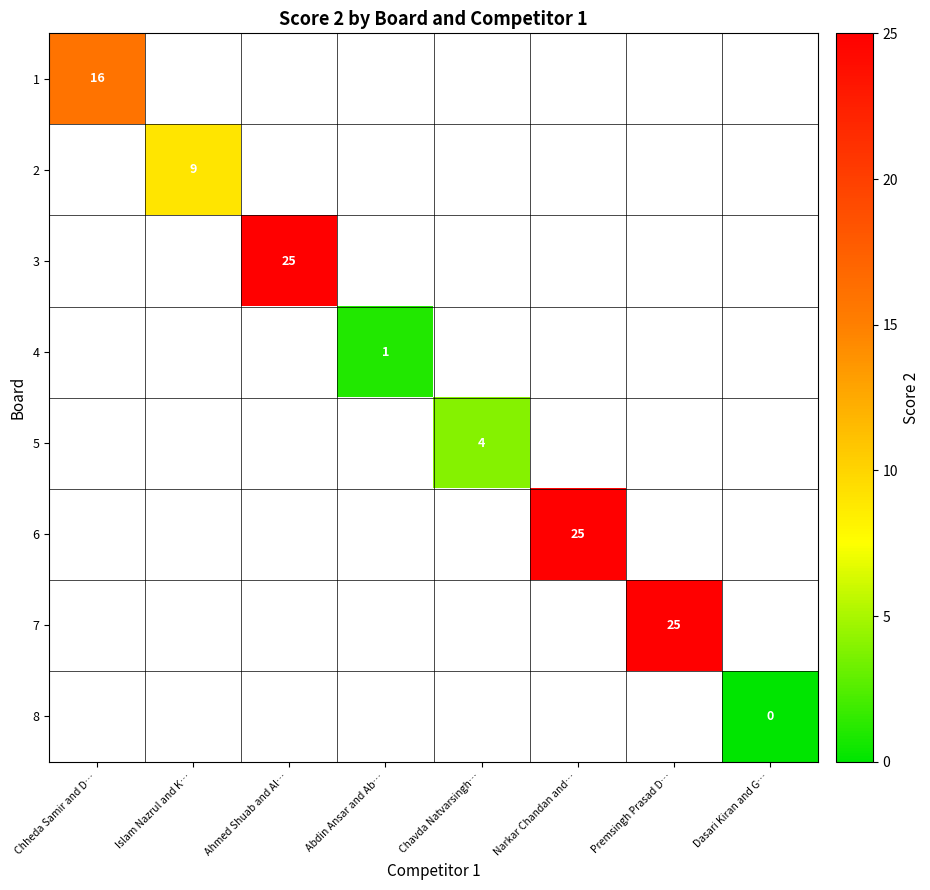

Which has a higher value, Abdin Ansar and Ab… or Ahmed Shuab and Al…?

Ahmed Shuab and Al…